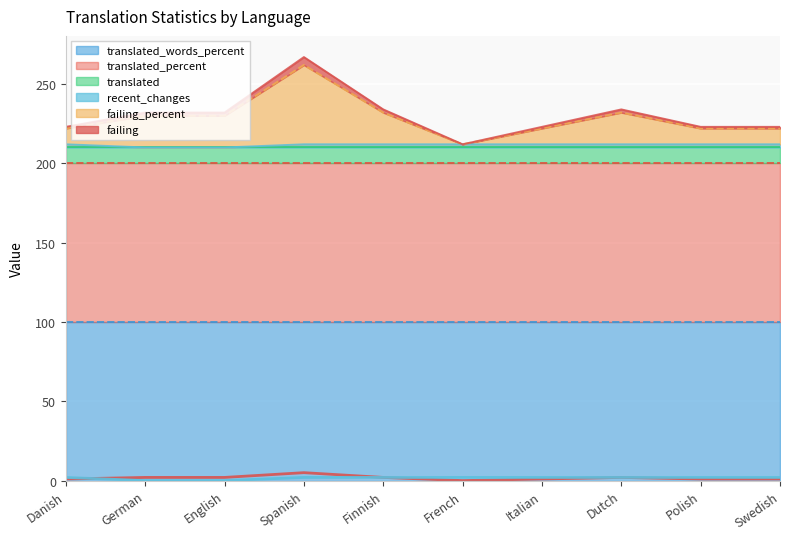

Count the number of categories in the chart.

10